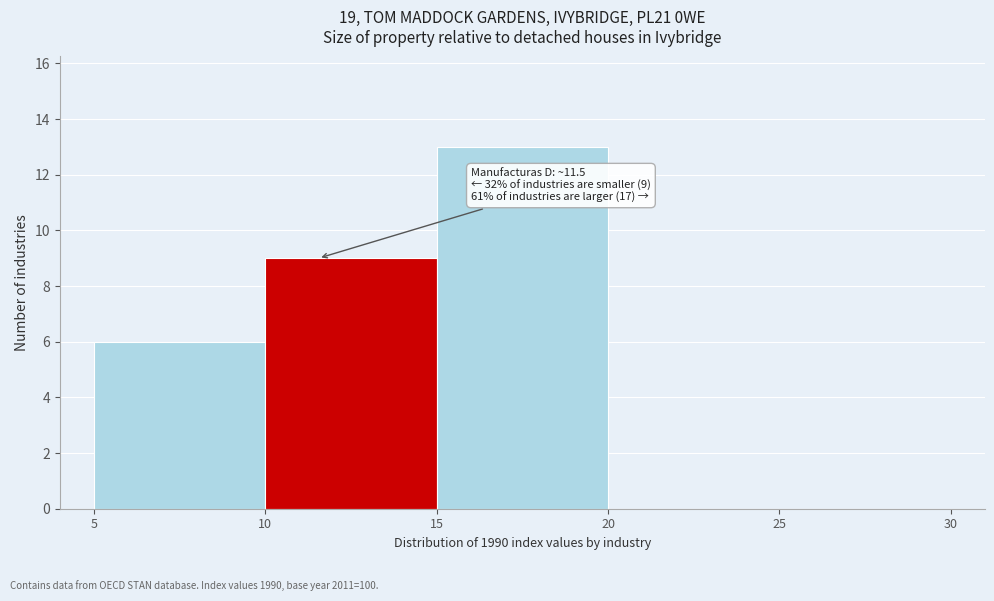

Over which range of the x-axis is the bar tallest?

15 to 20